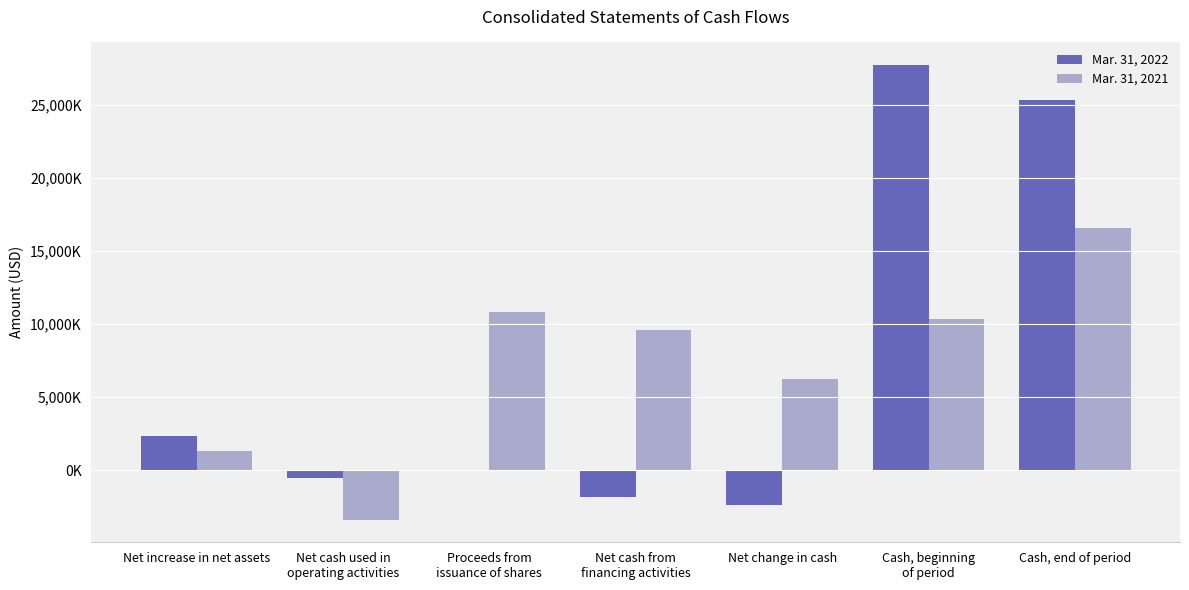

Which series changed the most between Net cash used in
operating activities and Proceeds from
issuance of shares?

Mar. 31, 2021